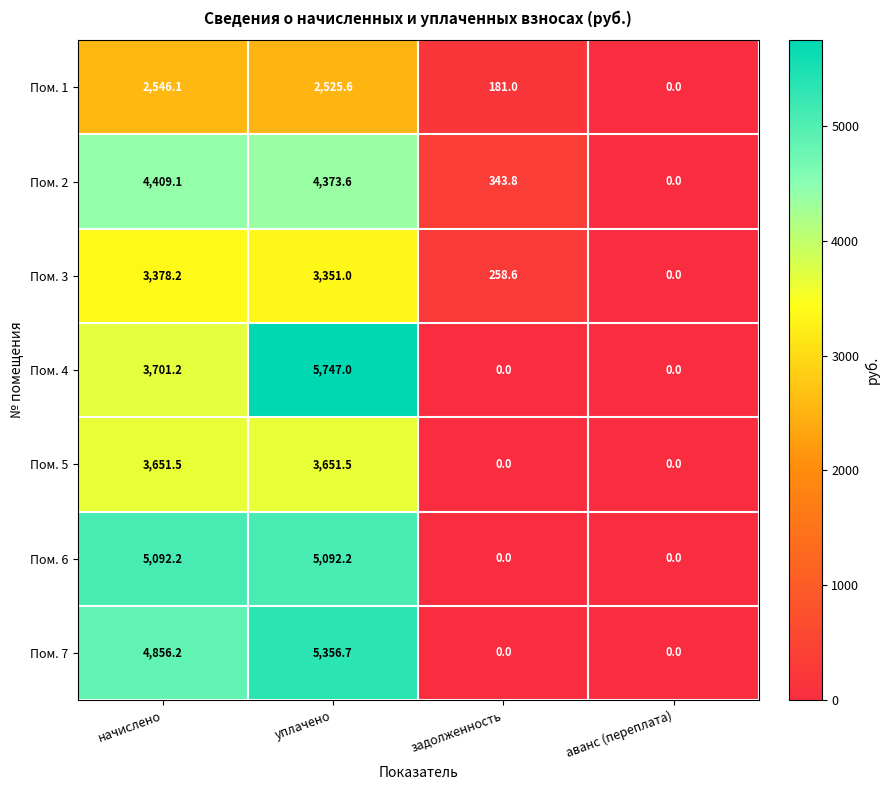

How many data points does each series have?

4